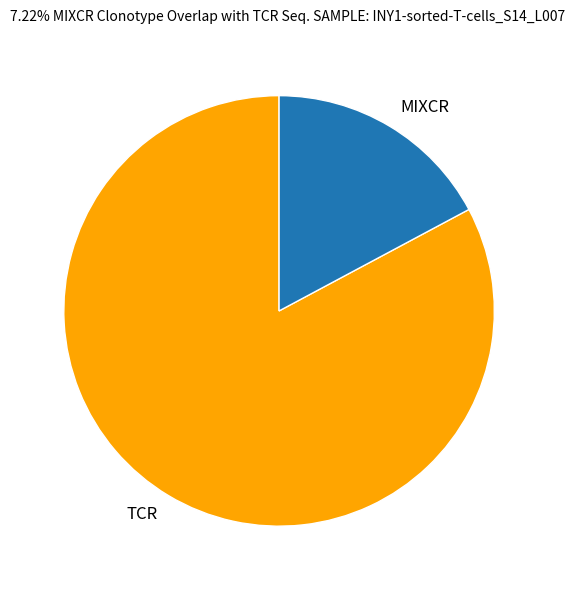

Does any single category account for the majority?

Yes